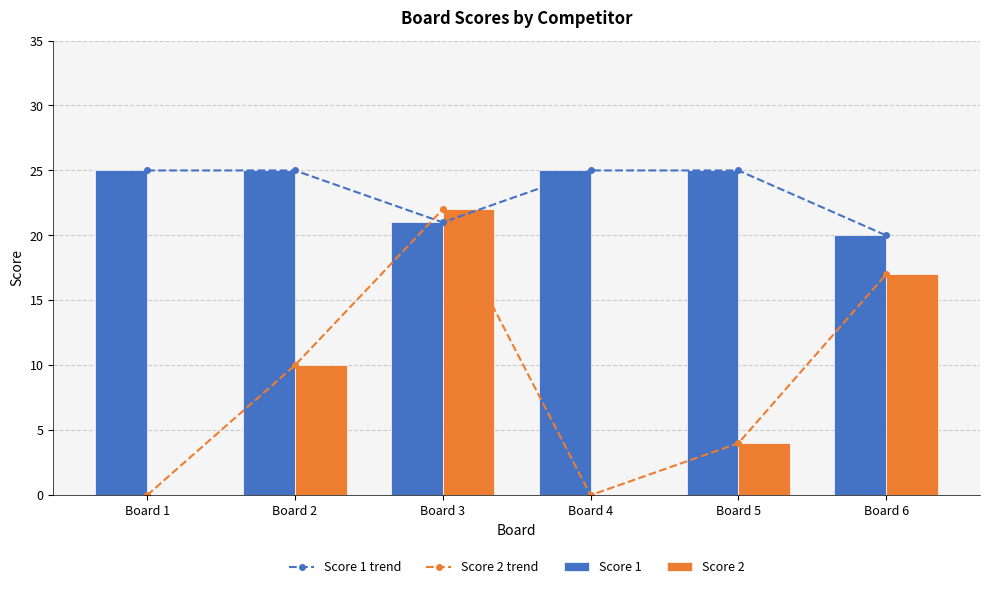

Between Board 1 and Board 4, which series saw the biggest shift?

Score 1 trend